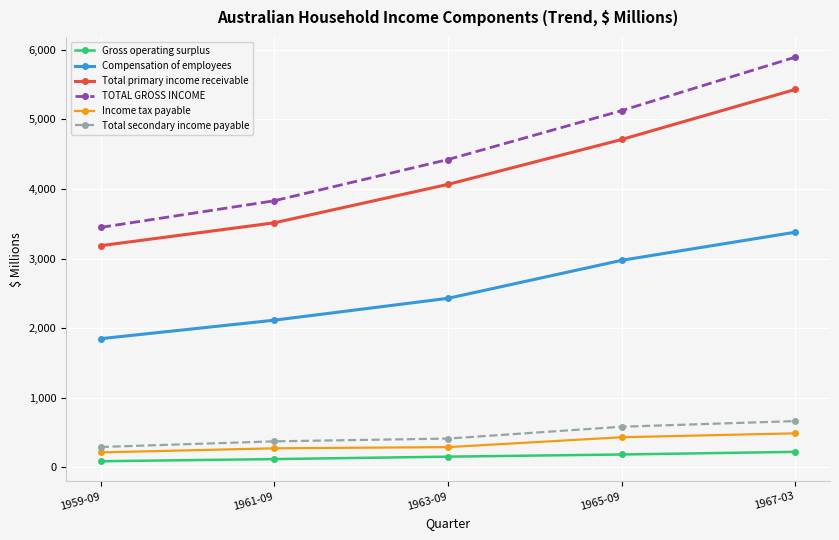

What is the value of the TOTAL GROSS INCOME point at the 3rd from the left?

4422